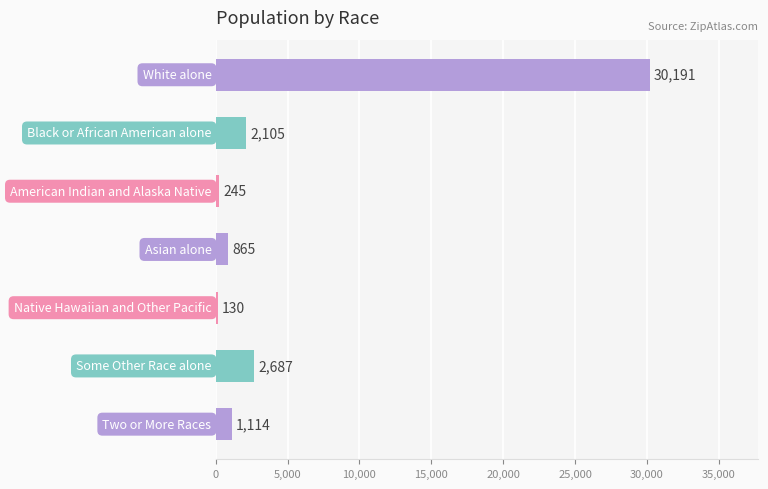

What is the minimum value shown in the chart?

130